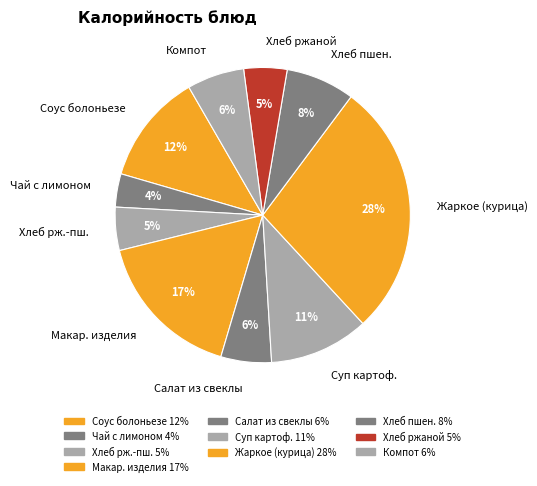

Does any single category account for the majority?

No